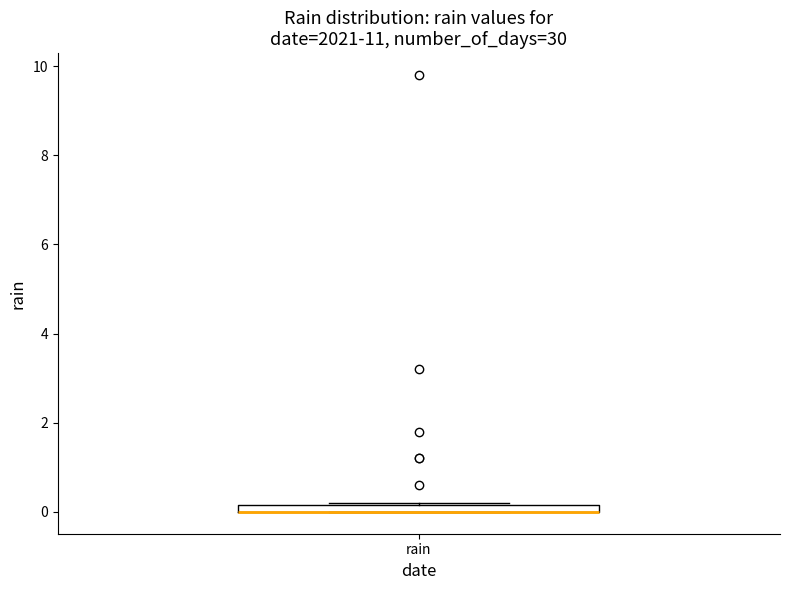

Where is the upper edge of the box for rain on the y-axis? The values are not printed on the chart, so give them approximately, as read against the axis.

0.2